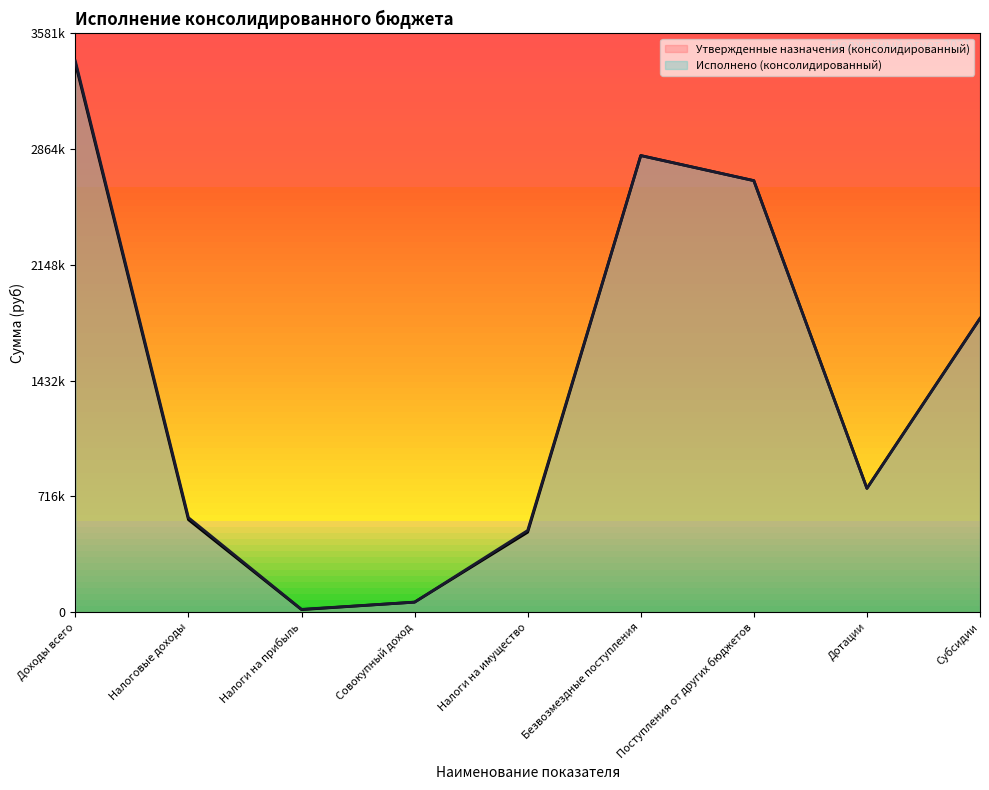

Rank the categories by Исполнено (консолидированный) value from lowest to highest.

Налоги на прибыль, Совокупный доход, Налоги на имущество, Налоговые доходы, Дотации, Субсидии, Поступления от других бюджетов, Безвозмездные поступления, Доходы всего